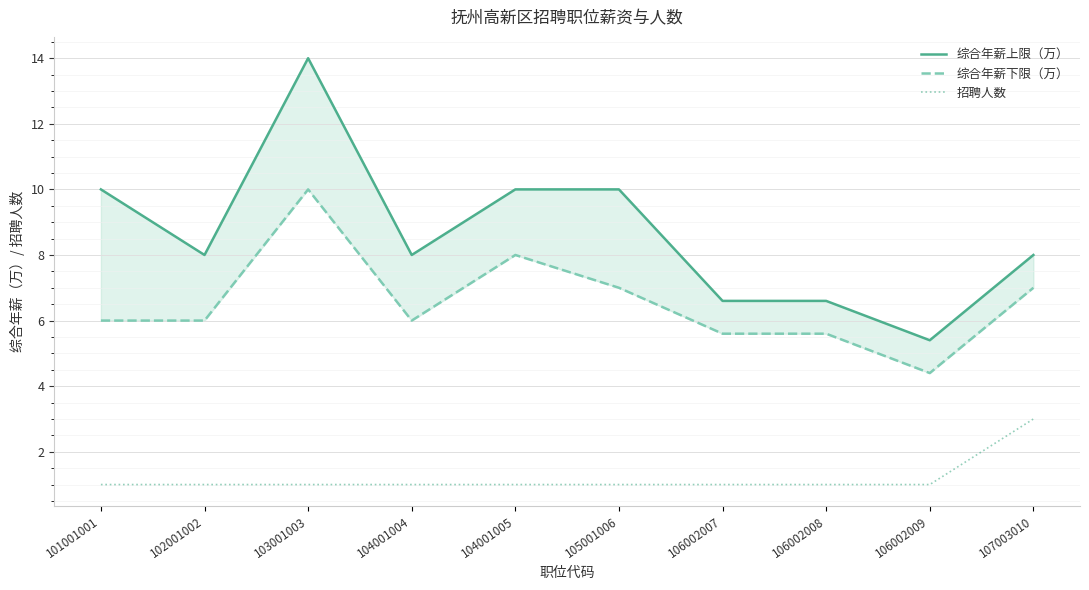

What is the value of the 招聘人数 point at the 2nd from the left?

1.0